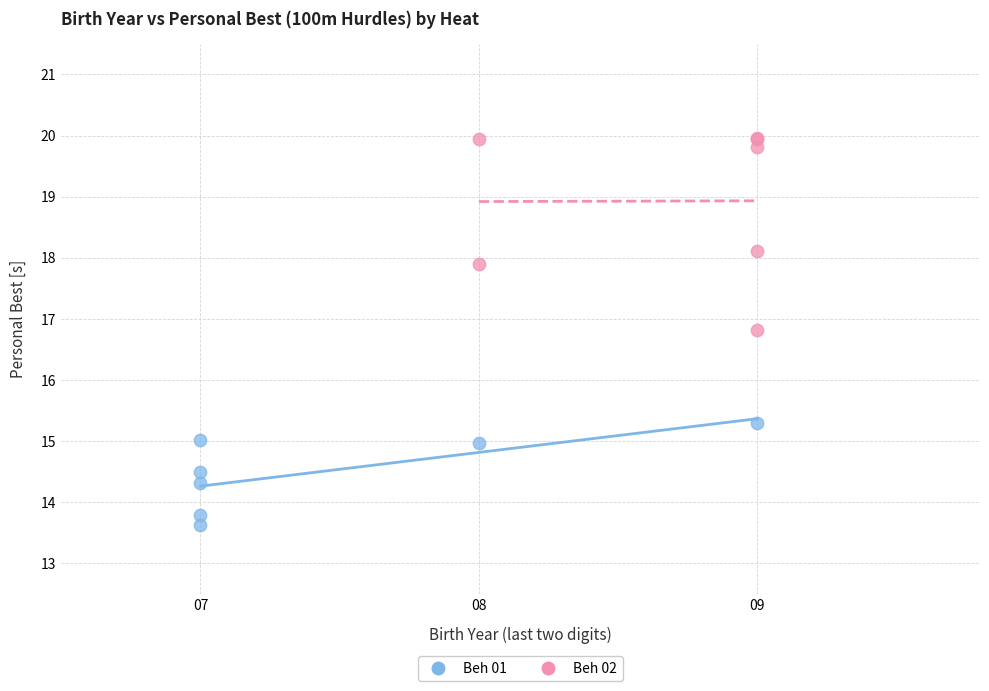

What are all the series names shown in the legend?

Beh 01, Beh 02